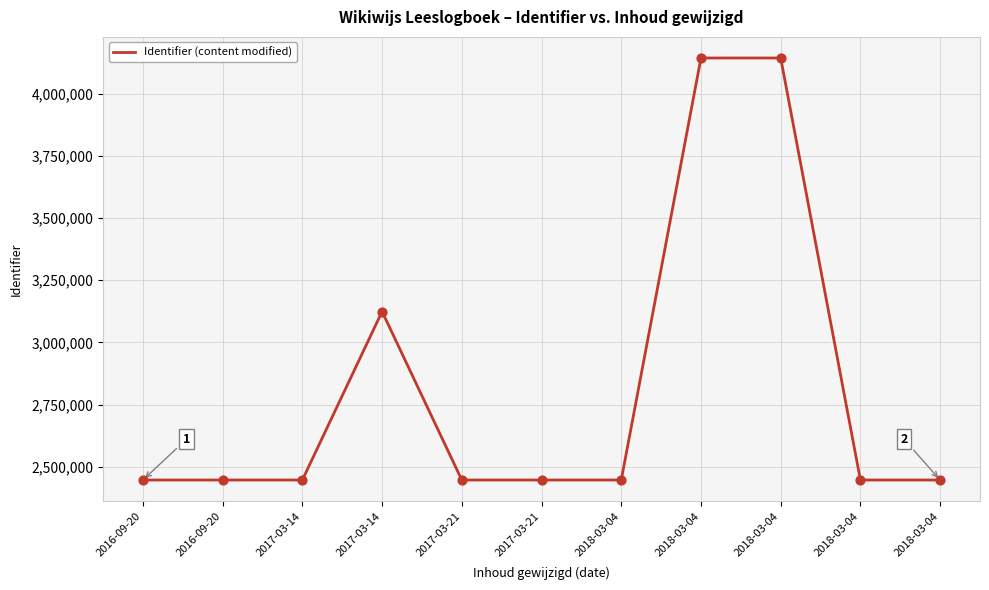

Is this an area chart (filled region under the line)?

No